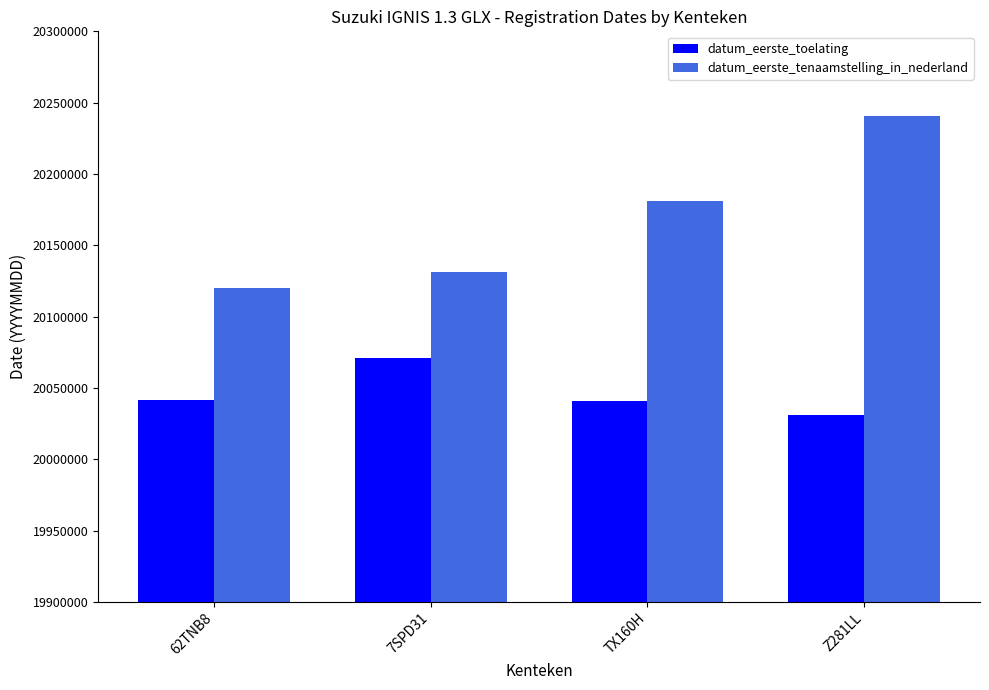

Which series has the widest spread of values?

datum_eerste_tenaamstelling_in_nederland